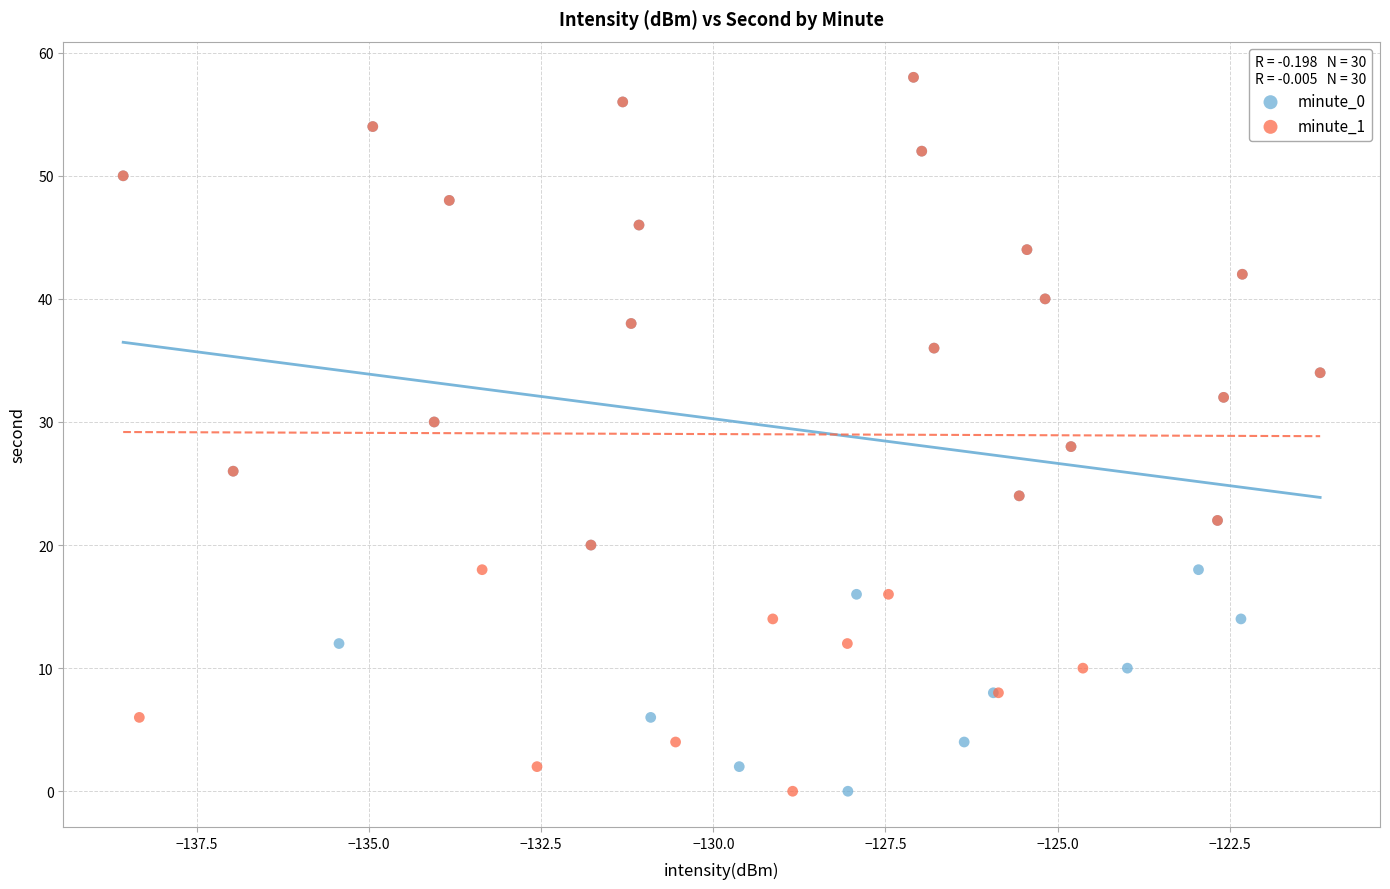

What are all the series names shown in the legend?

minute_0, minute_1